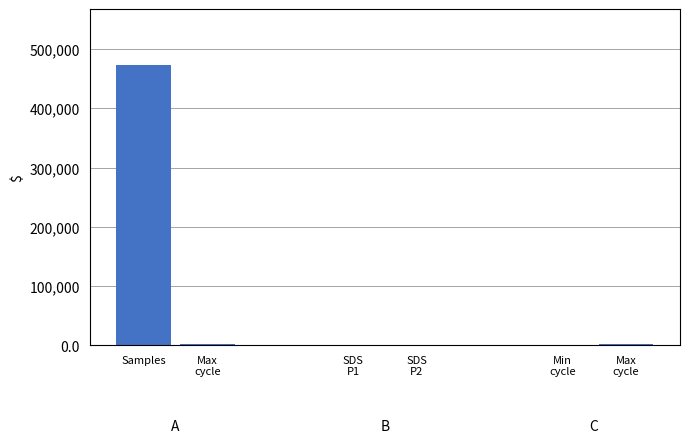

Rank the categories by value from lowest to highest.

SDS
P2, SDS
P1, Min
cycle, Max
cycle, Max
cycle, Samples